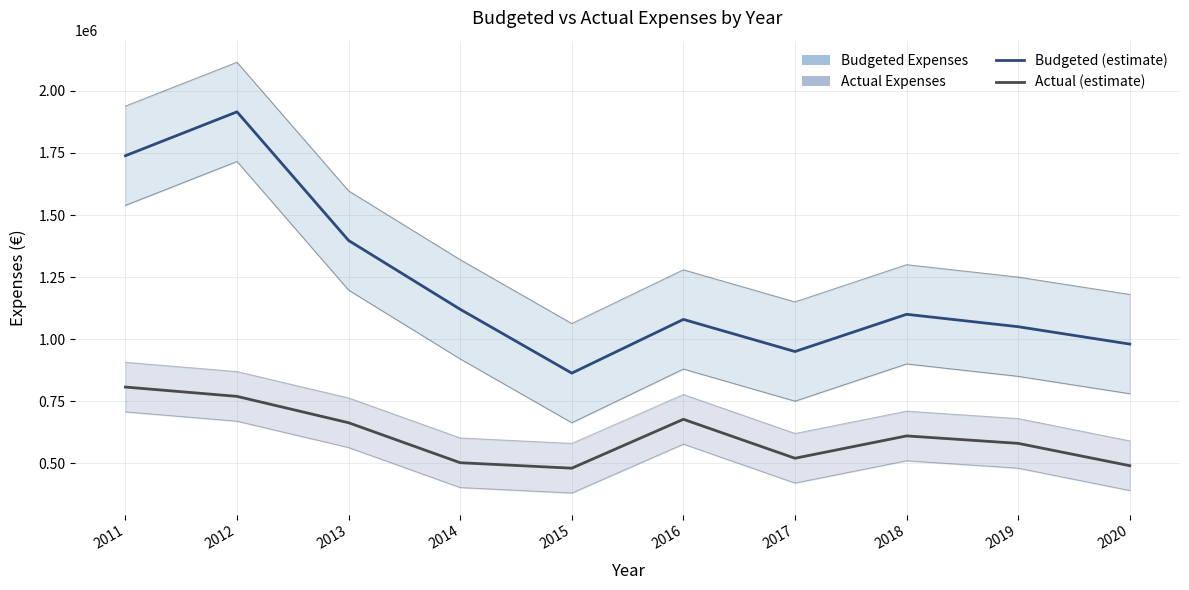

Reading left to right, transcribe all the data shown in this chart.

Budgeted Expenses: 2011=1738897.3	2012=1915756.2	2013=1397386.5	2014=1120153.6	2015=862971.2	2016=1079406.3	2017=950000.0	2018=1100000.0	2019=1050000.0	2020=980000.0
Actual Expenses: 2011=806869.1	2012=769316.9	2013=663105.1	2014=501967.9	2015=479981.8	2016=676975.6	2017=520000.0	2018=610000.0	2019=580000.0	2020=490000.0